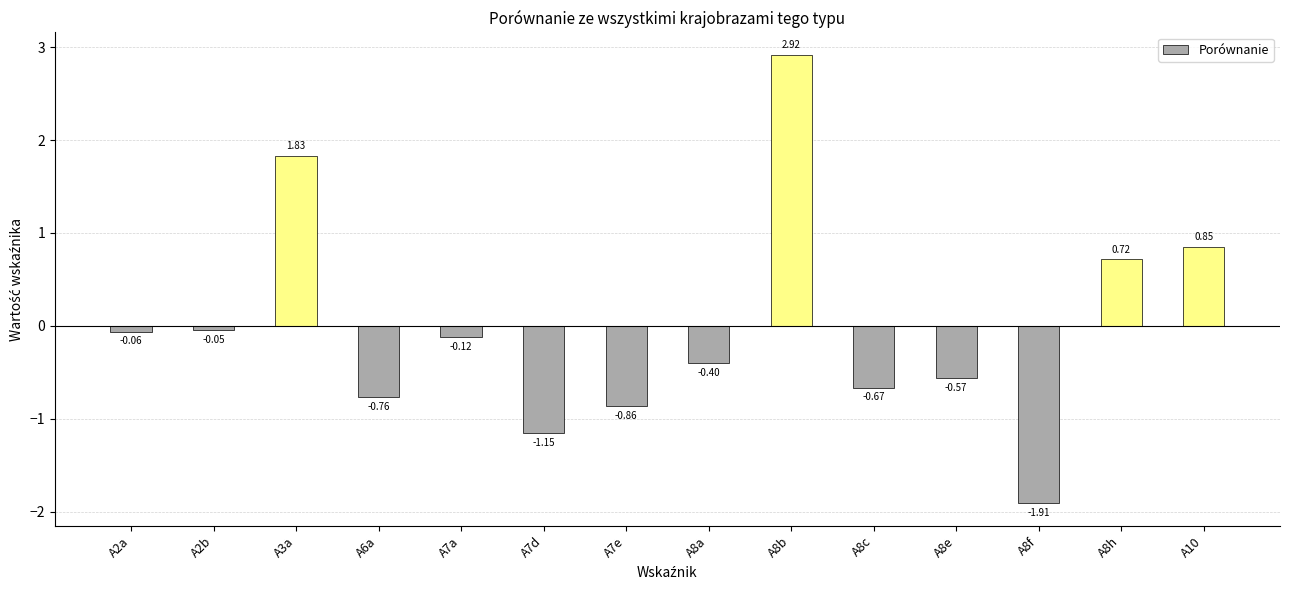

Rank the categories by value from lowest to highest.

A8f, A7d, A7e, A6a, A8c, A8e, A8a, A7a, A2a, A2b, A8h, A10, A3a, A8b